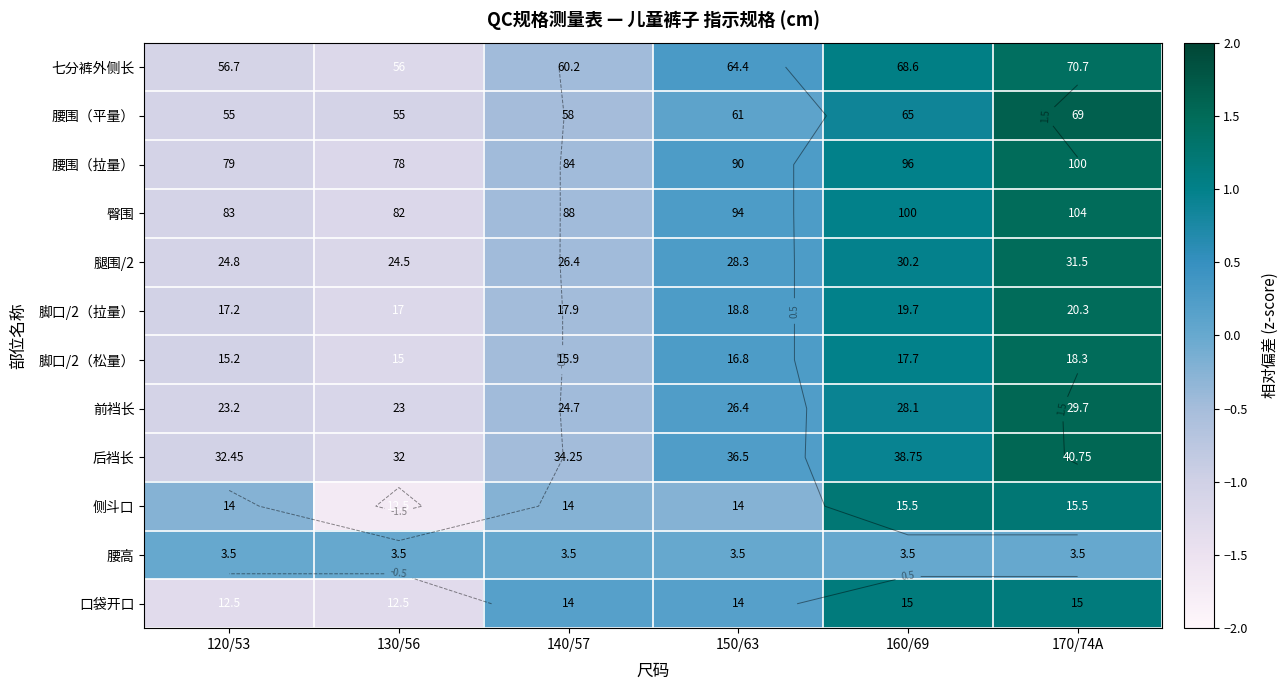

Which category has the lowest value in the 腰围（拉量） series?

130/56